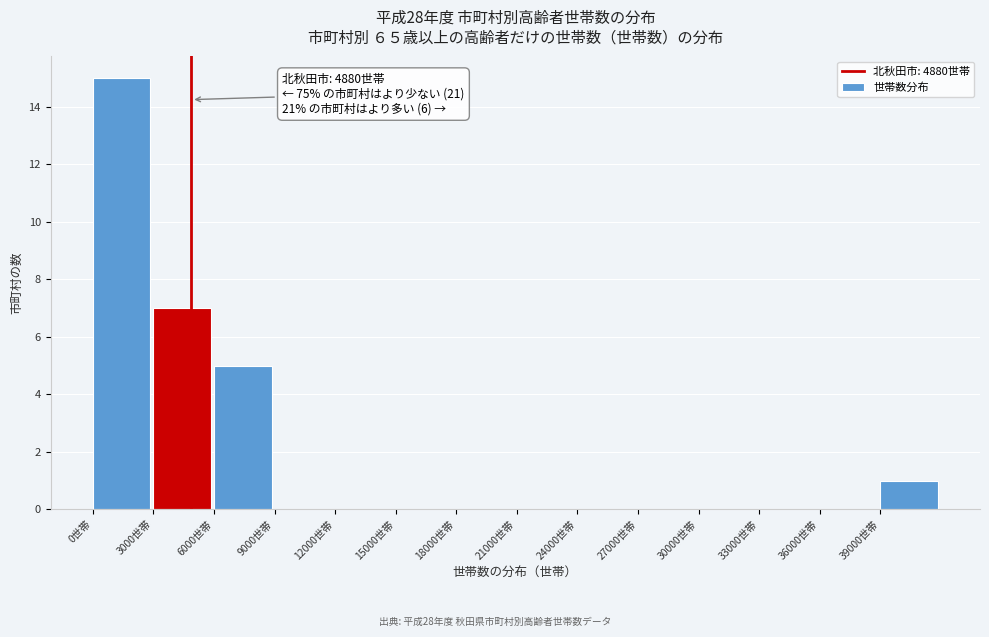

Over which range of the x-axis is the bar tallest?

0 to 3000